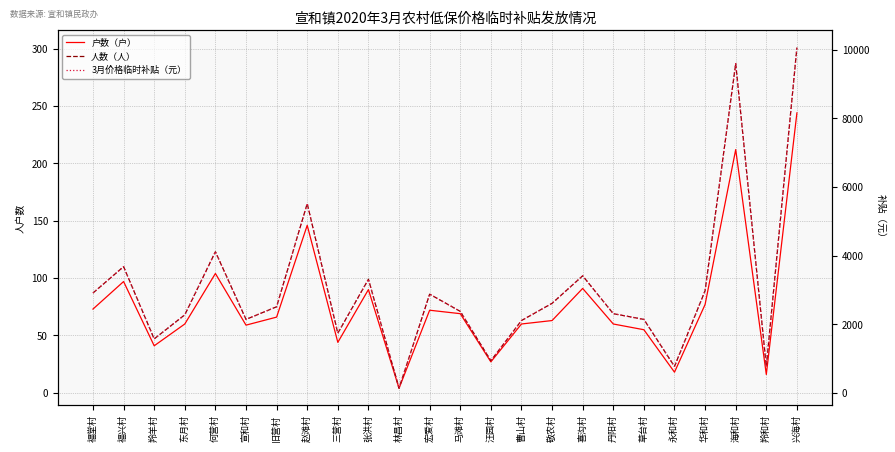

What is the difference between the 人数（人） values at 永和村 and 喜沟村?

79.0